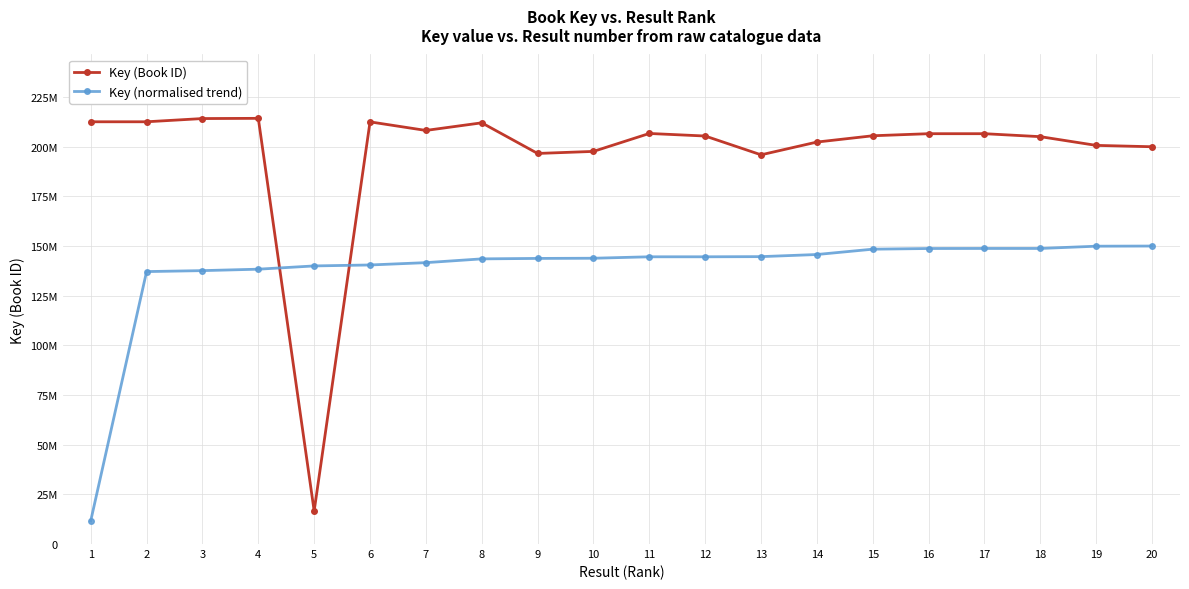

What is the difference between the highest and lowest values at 13?

51237566.7